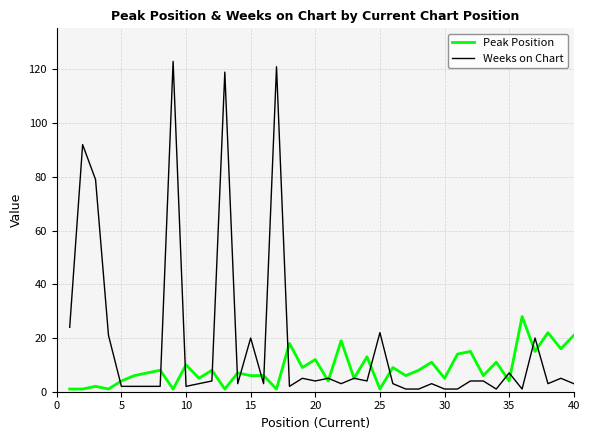

Which series has the widest spread of values?

Weeks on Chart